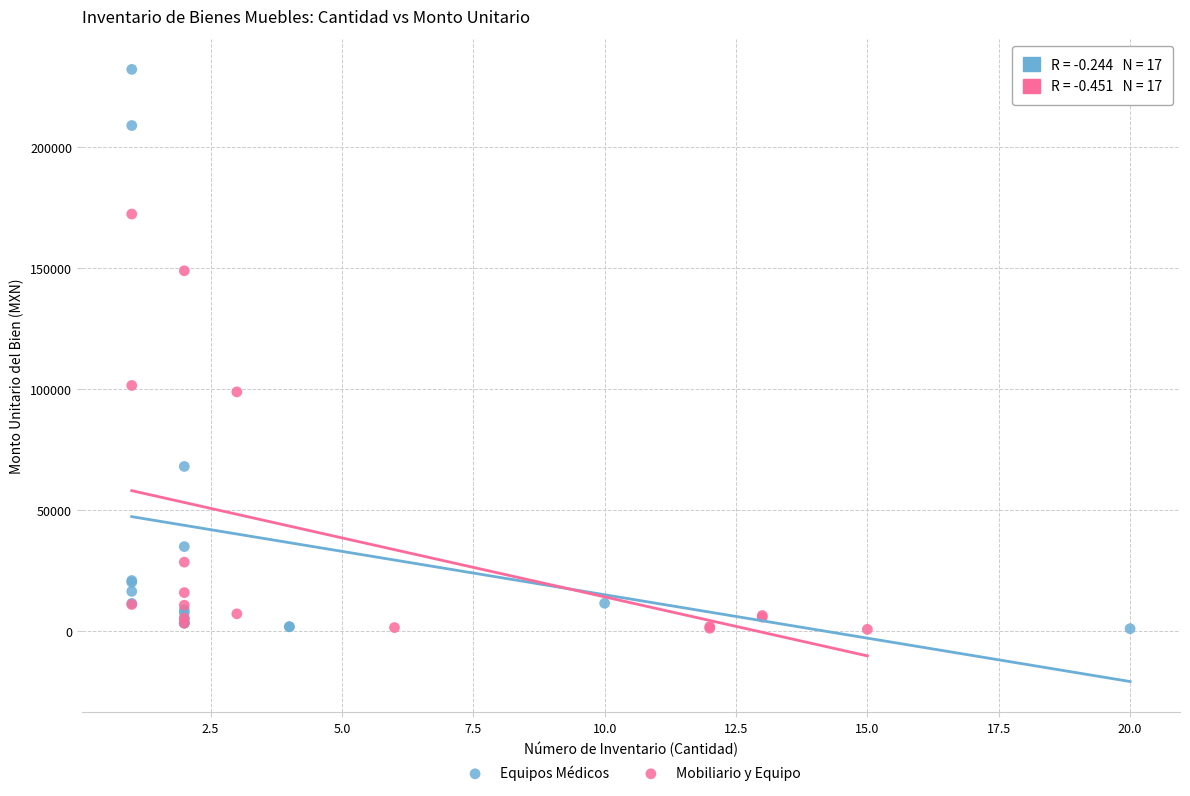

Which series has the largest Y range (max minus min)?

Equipos Médicos